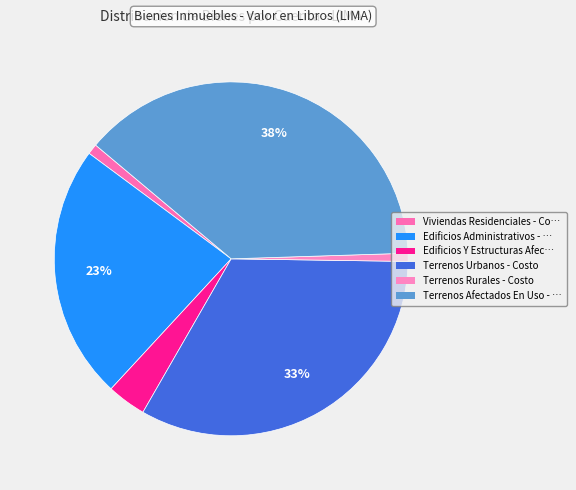

Count the number of slices in the pie.

6